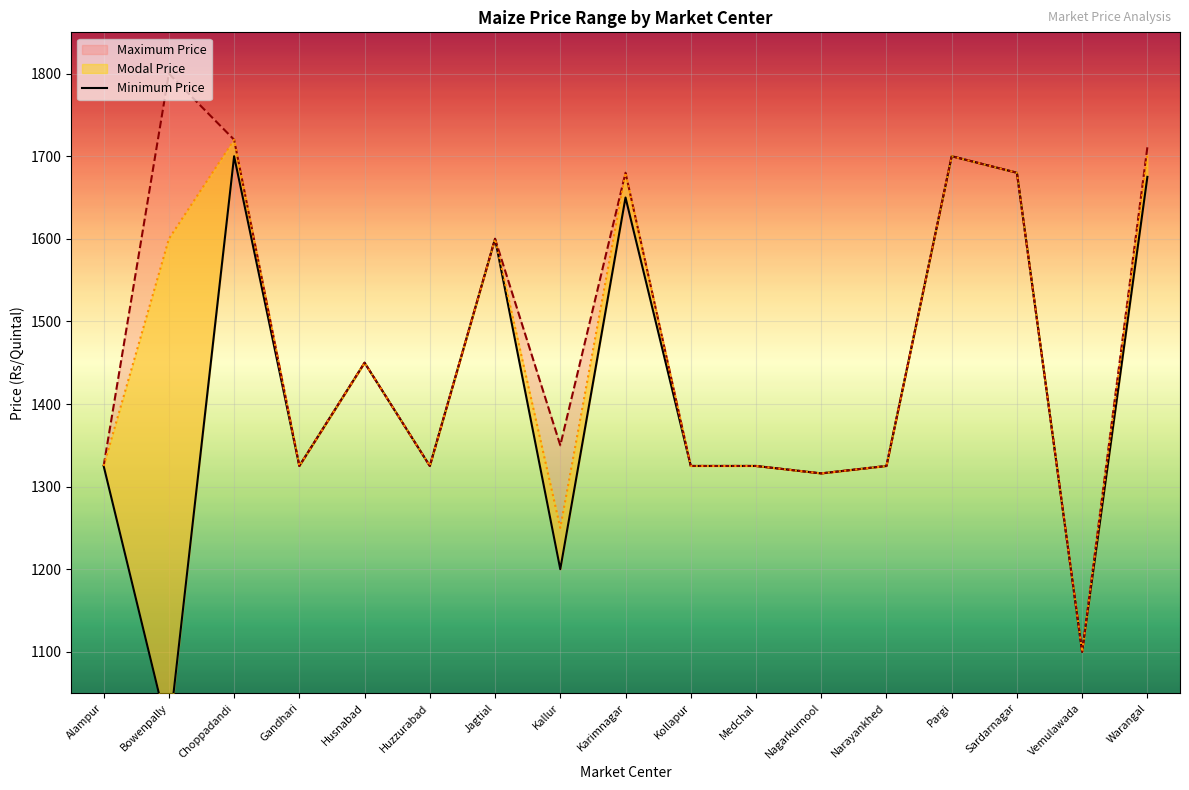

The chart shows a value of 882 at Nagarkurnool. True or false?

False